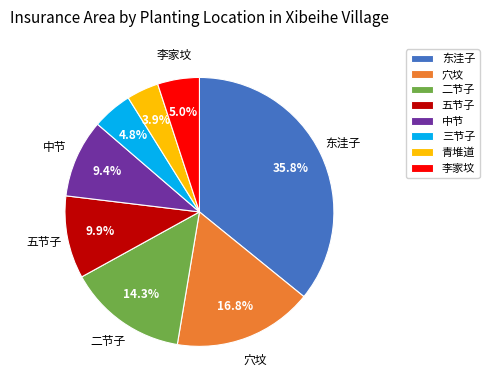

How many segments does this pie chart have?

8